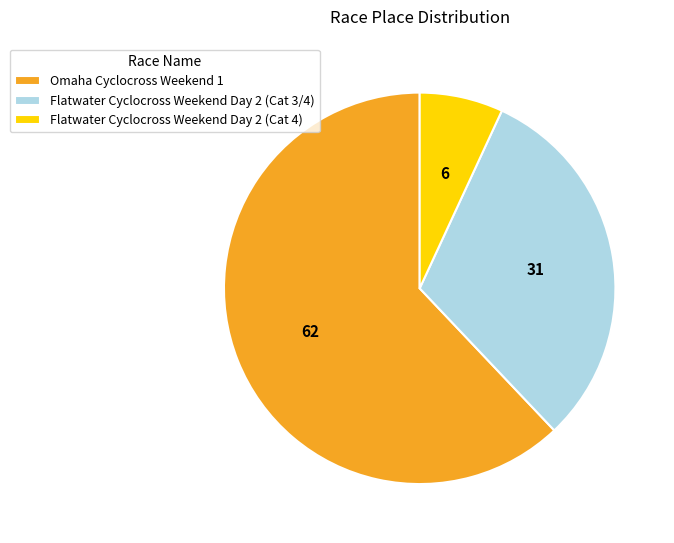

How many slices are in this pie chart?

3